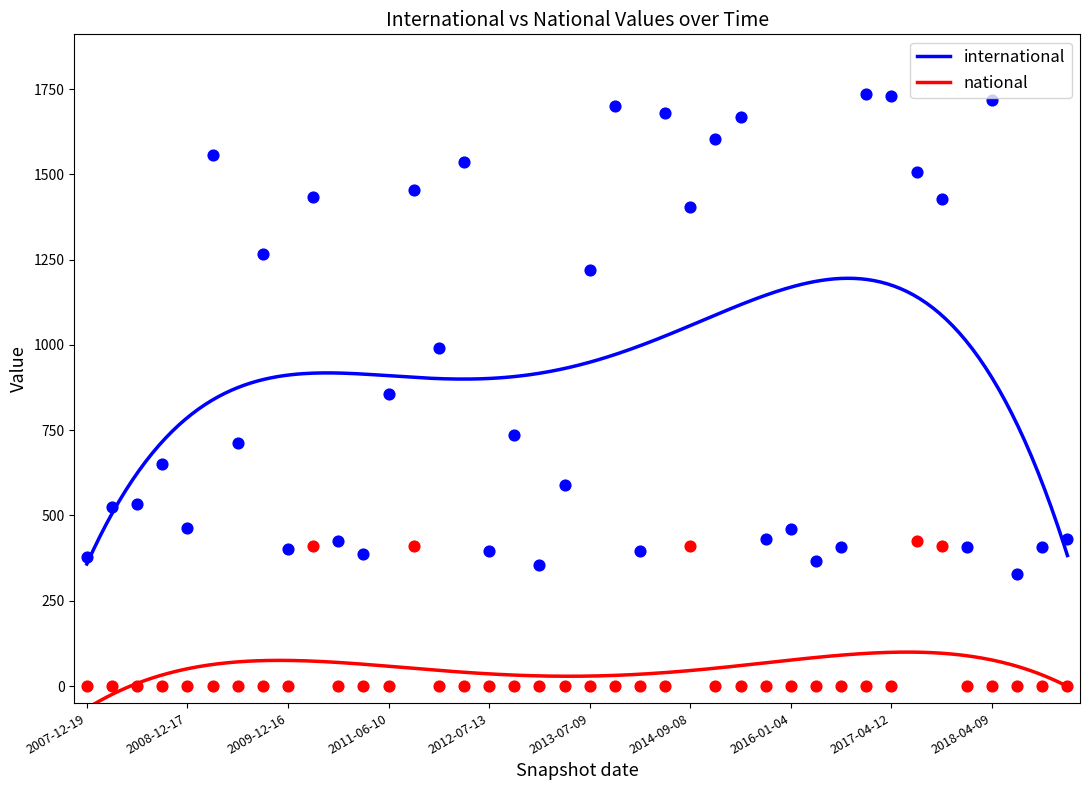

Which series has the largest total across all categories?

international